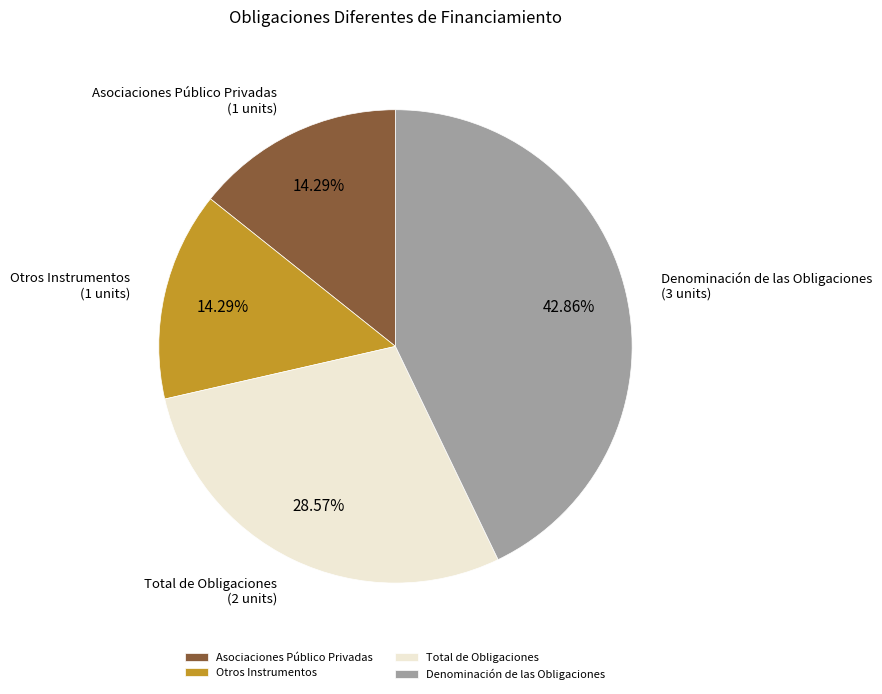

Is it true that Denominación de las Obligaciones is 43% of the pie?

True